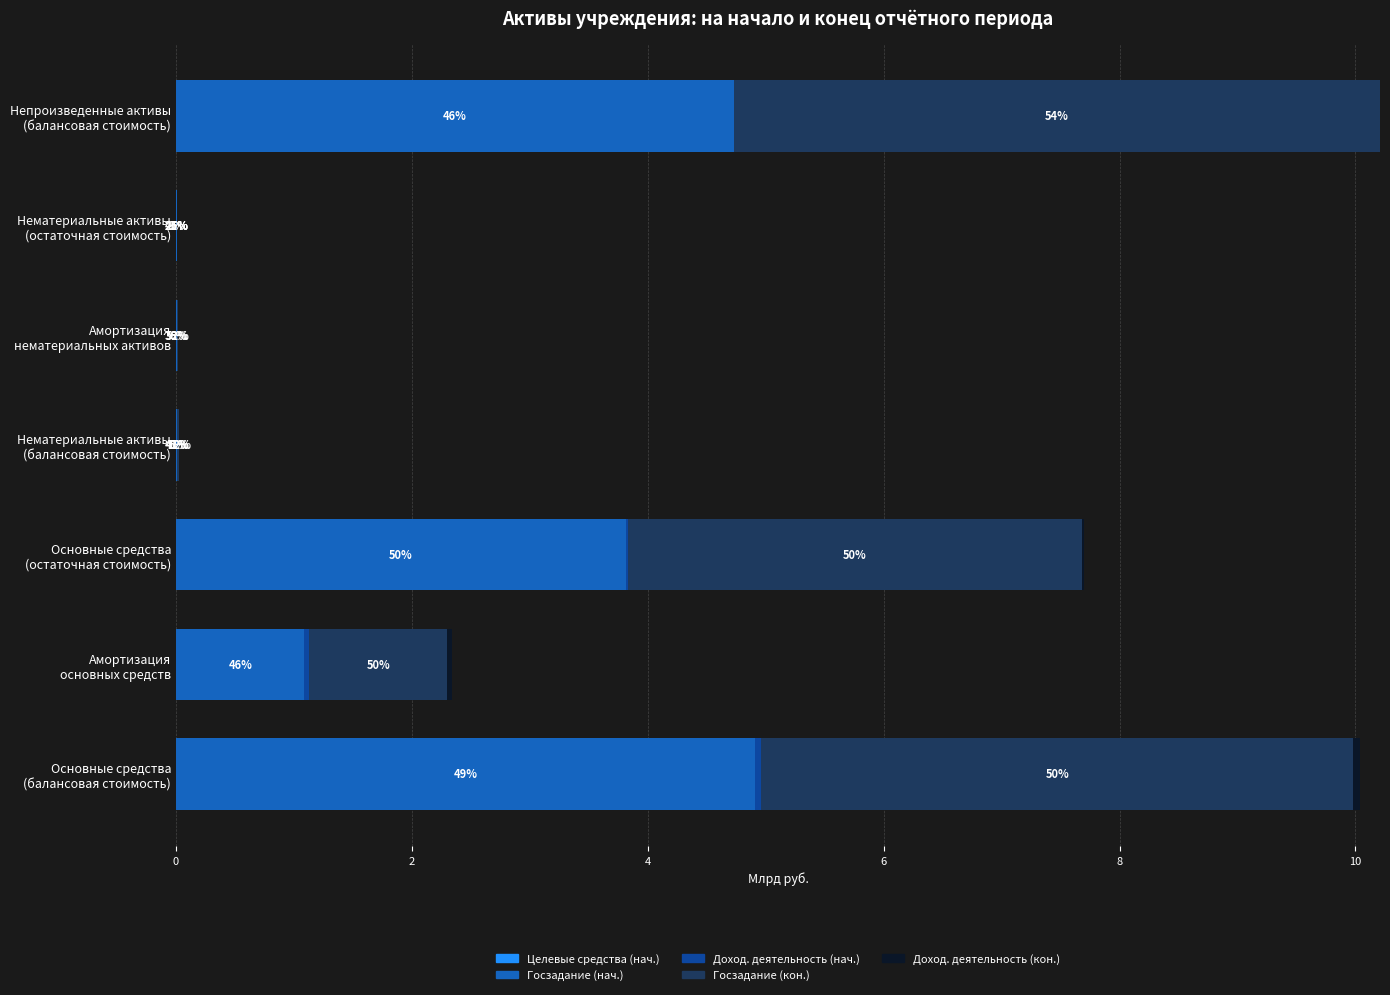

Which series has the largest range (max minus min)?

Госзадание (кон.)